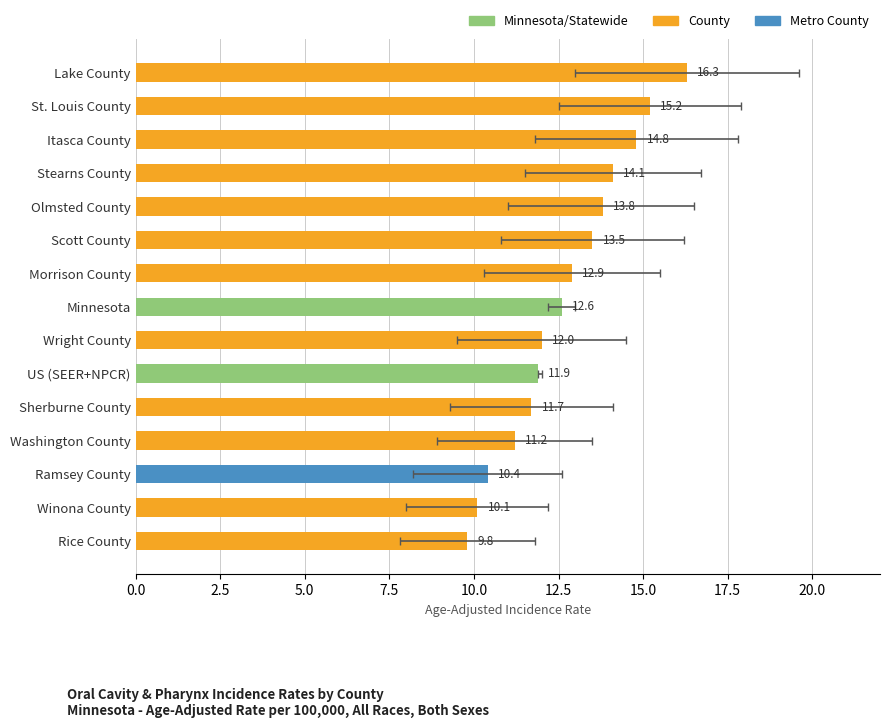

The chart shows a value of 18.0 at Morrison County. True or false?

False